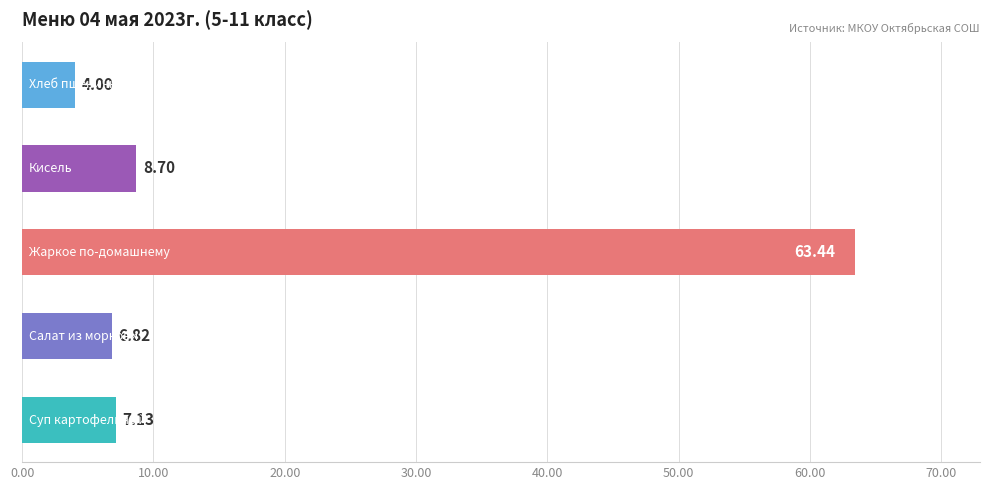

What is the minimum value shown in the chart?

4.0